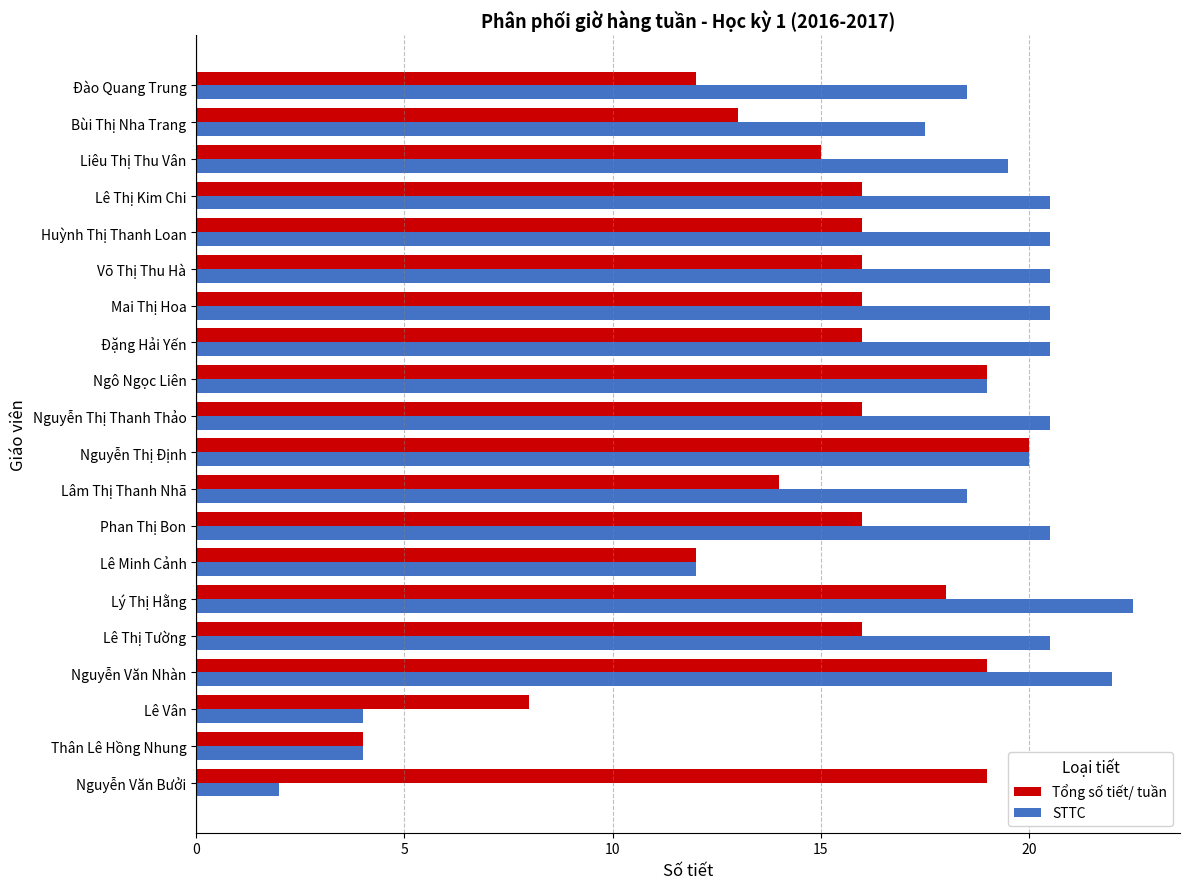

At which category is the sum across all series the highest?

Nguyễn Văn Nhàn